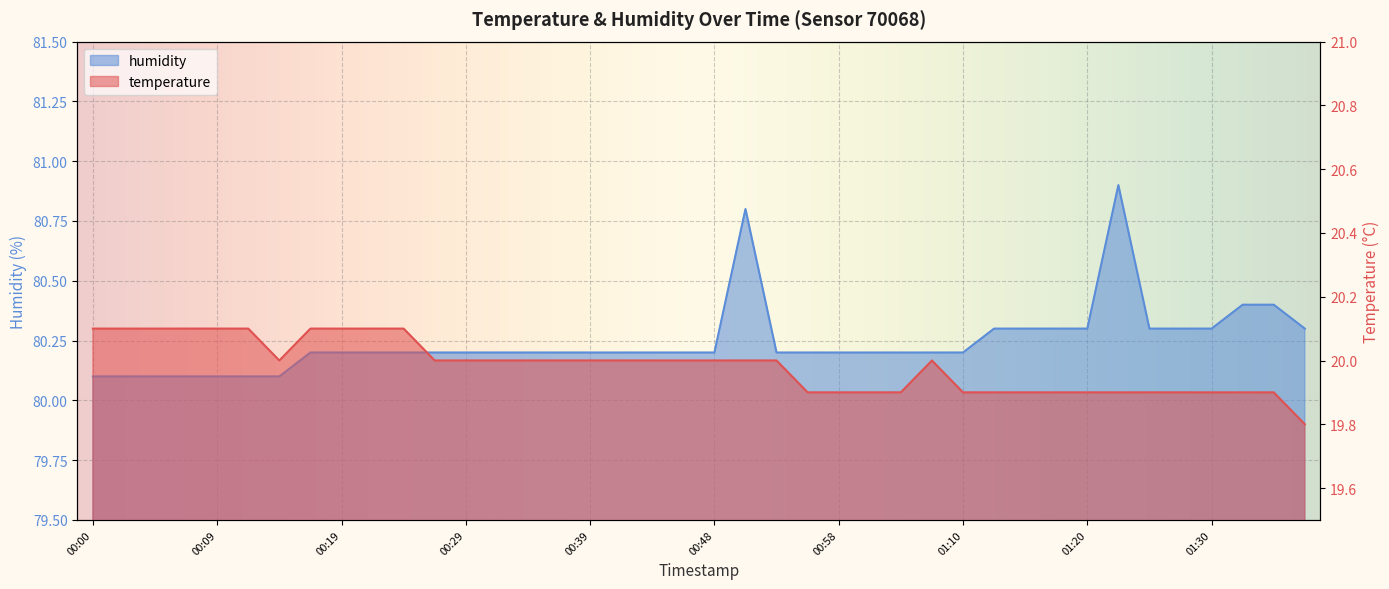

Is it true that temperature equals 20.0 at 00:31?

True